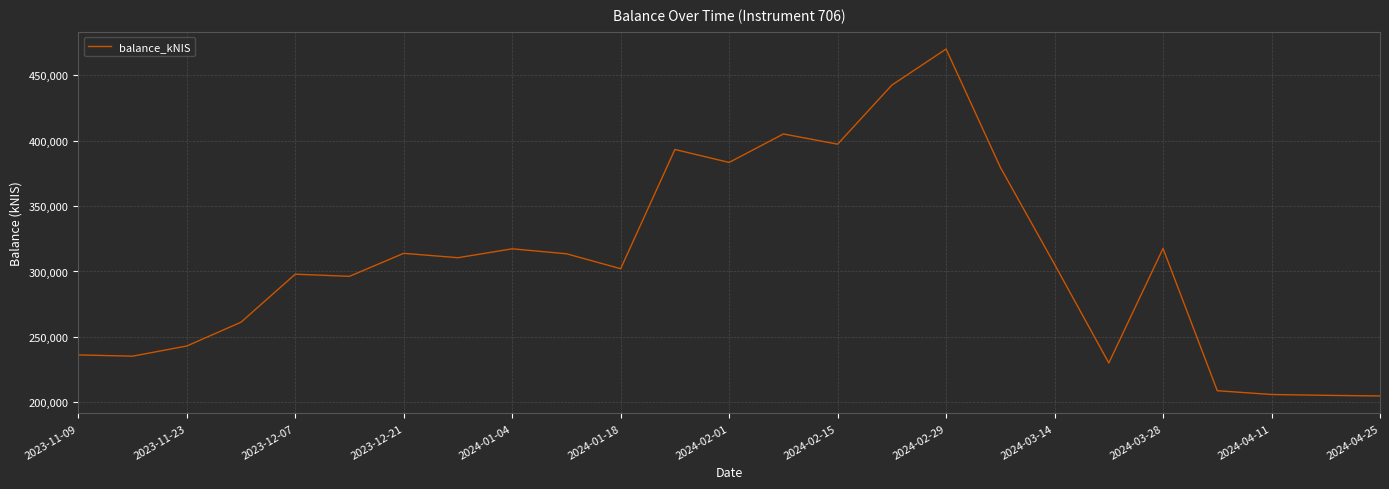

What is the minimum value shown in the chart?

204860.3